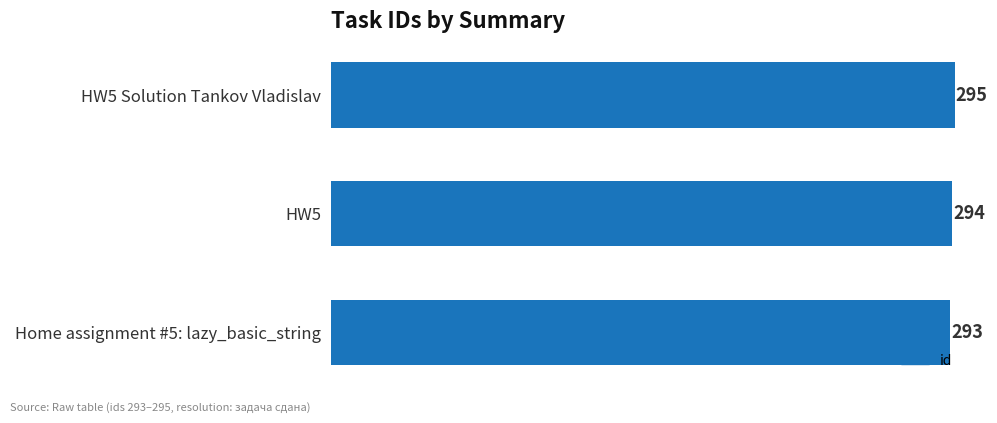

The value at HW5 is 294. True or false?

True